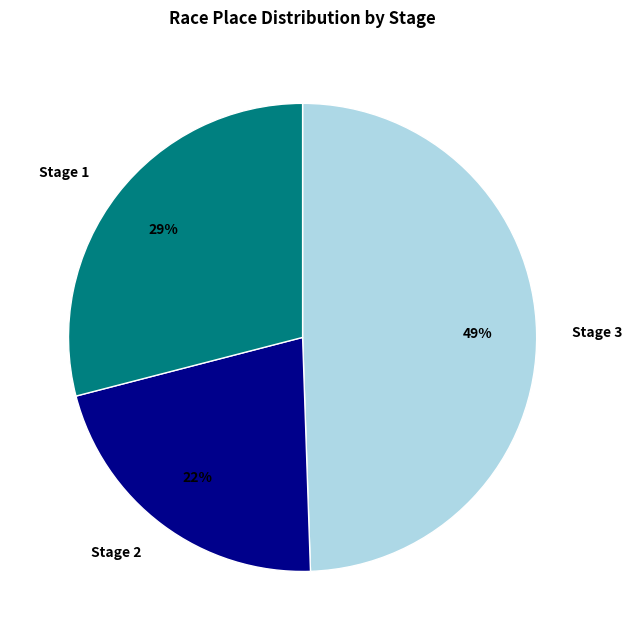

To the nearest percent, what percentage of the pie is Stage 2?

22%